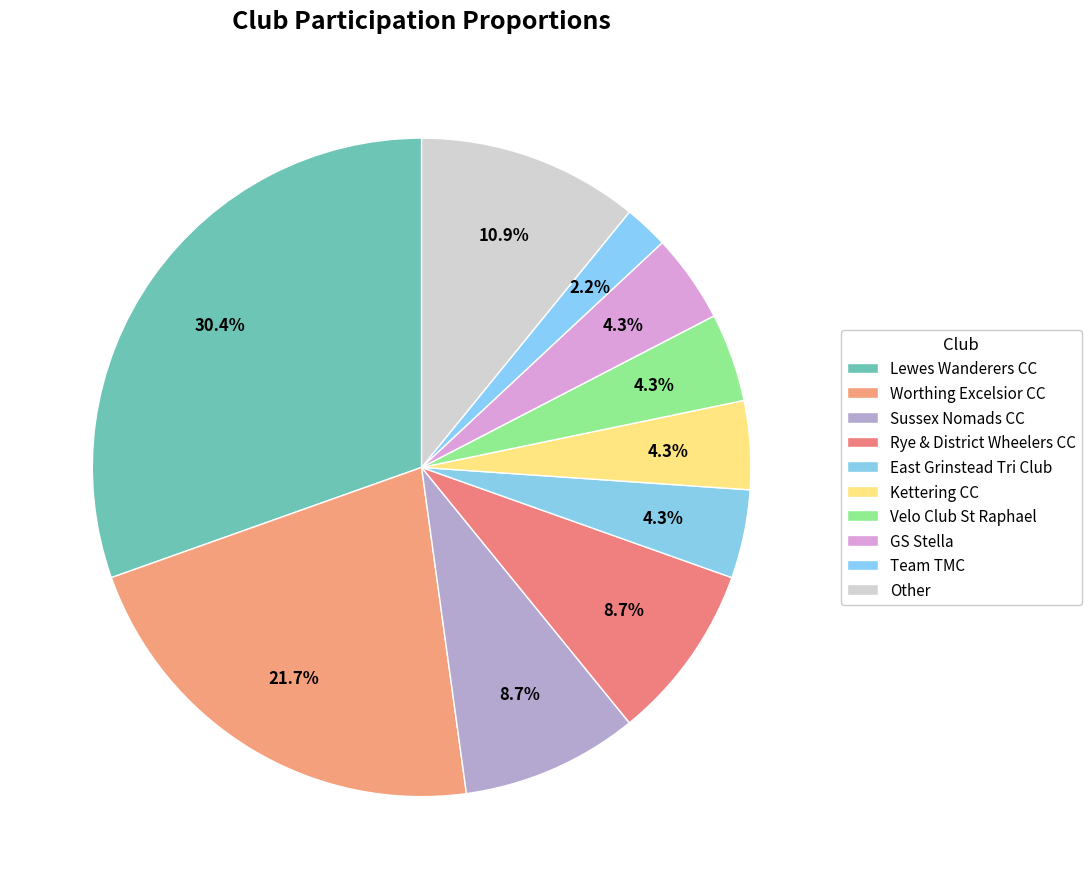

To the nearest percent, what is the difference between the largest and smallest slice percentages?

28%